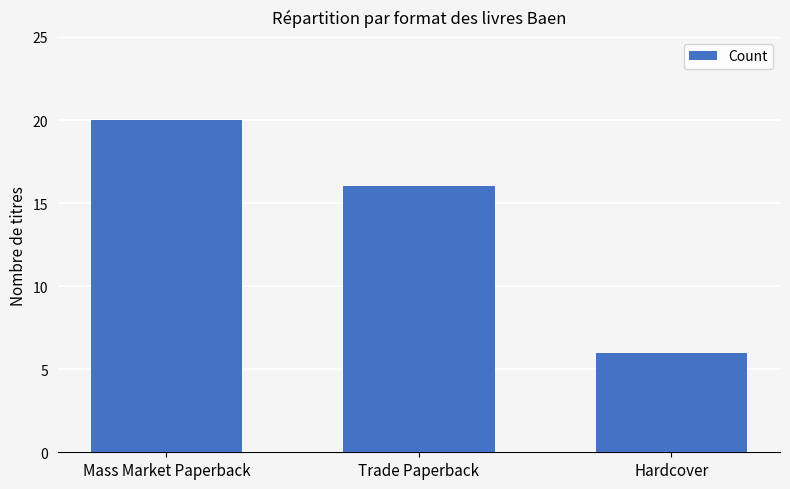

What is the difference between the values at Mass Market Paperback and Trade Paperback?

4